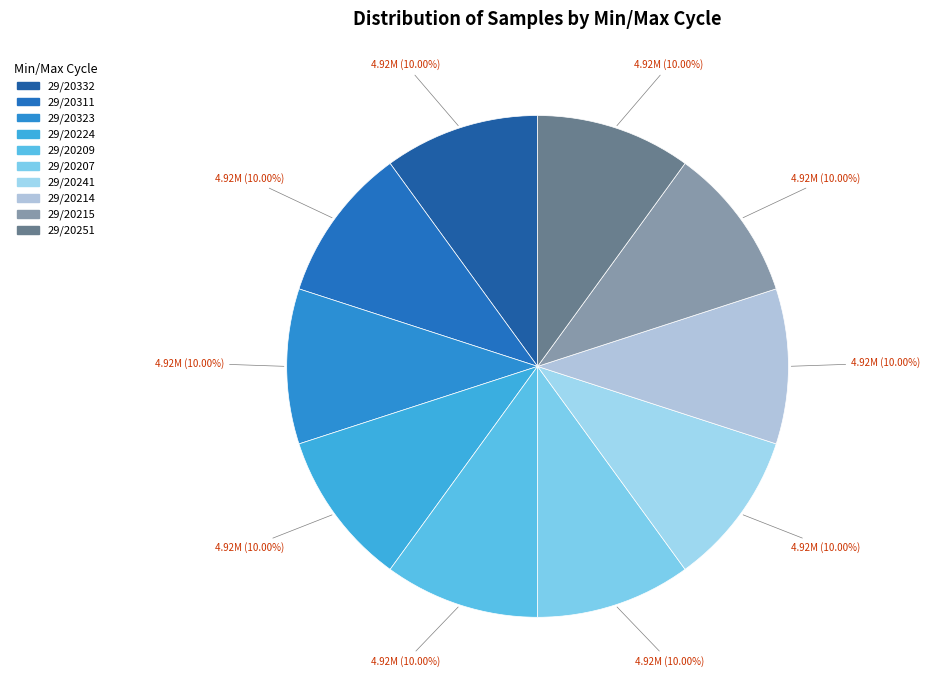

Which has a higher value, 29/20209 or 29/20251?

29/20209